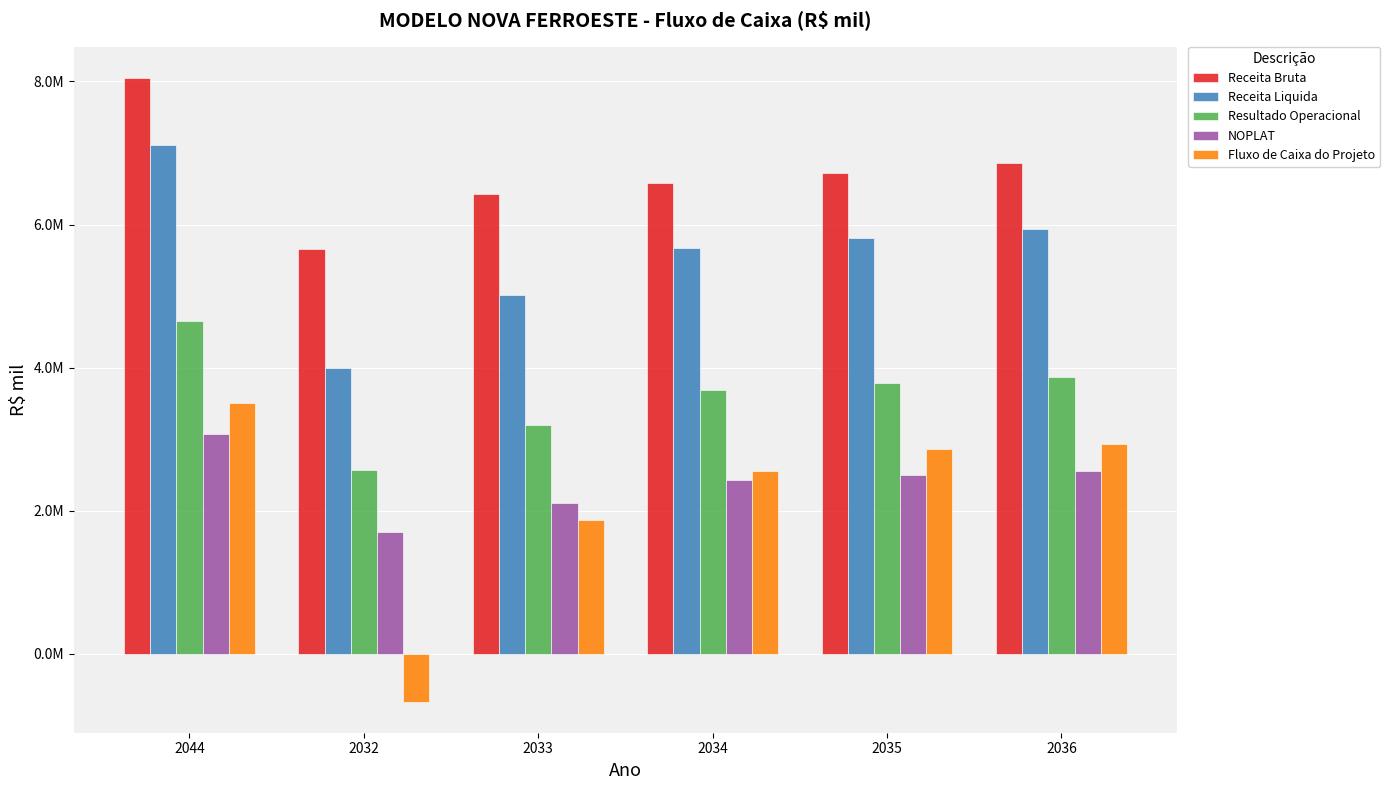

What is the label of the 6th bar from the left?

2036